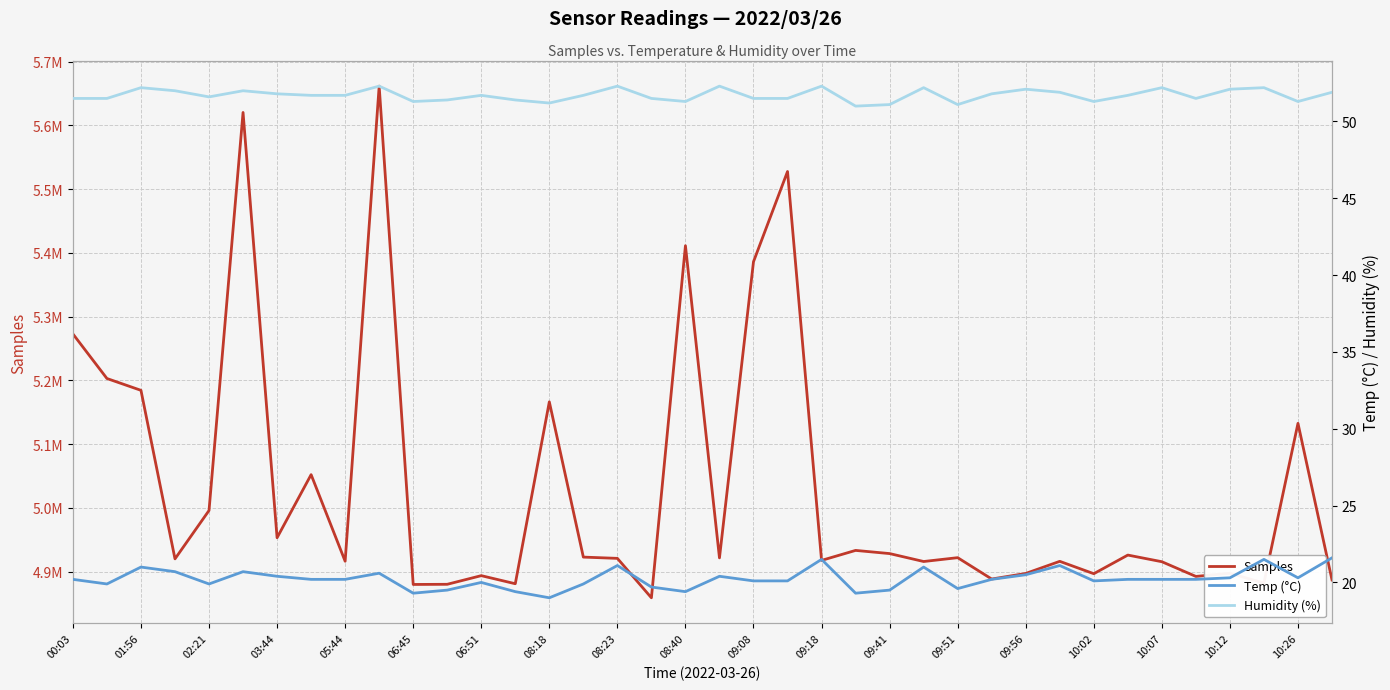

Which series has the largest total across all categories?

Samples